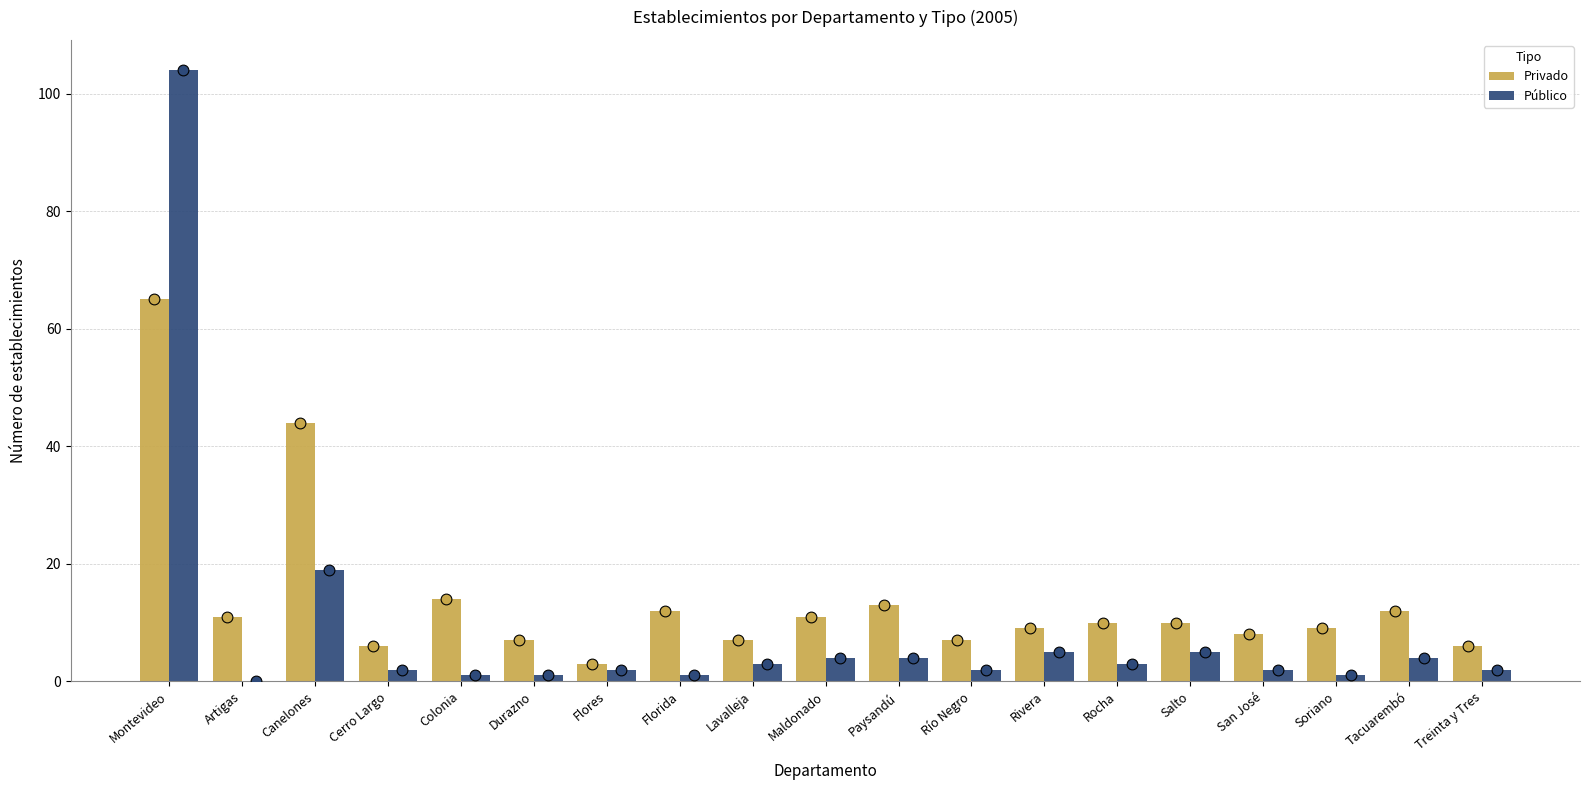

What is the total value across all series at Florida?

13